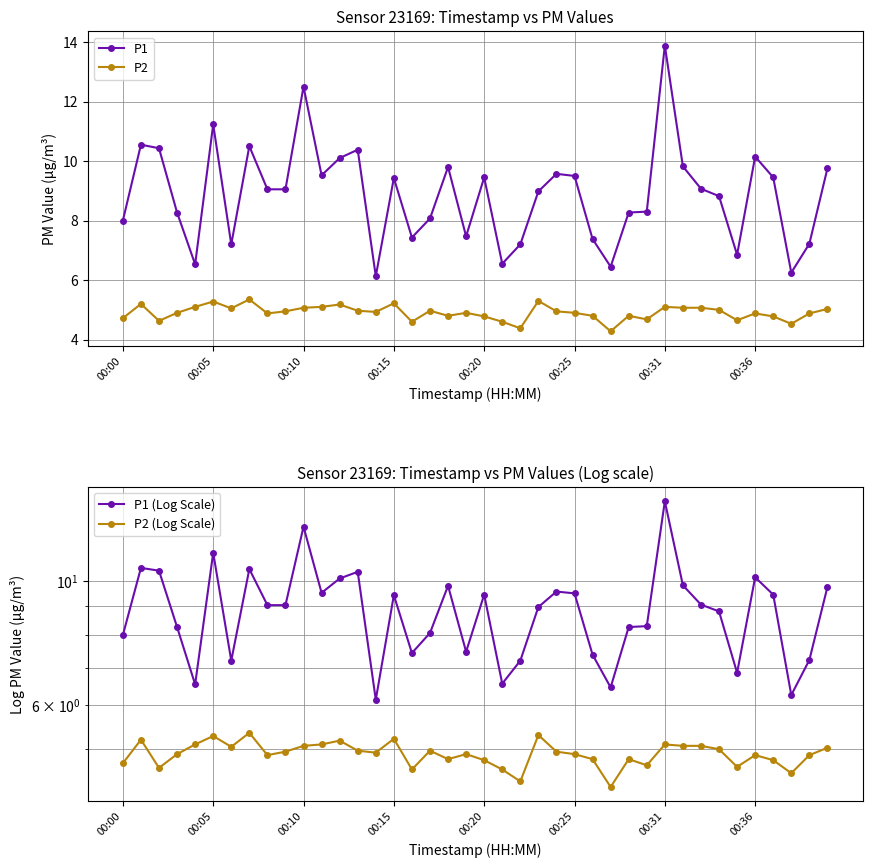

Rank the series at 9 from highest to lowest value.

P1, P1 (Log Scale), P2, P2 (Log Scale)